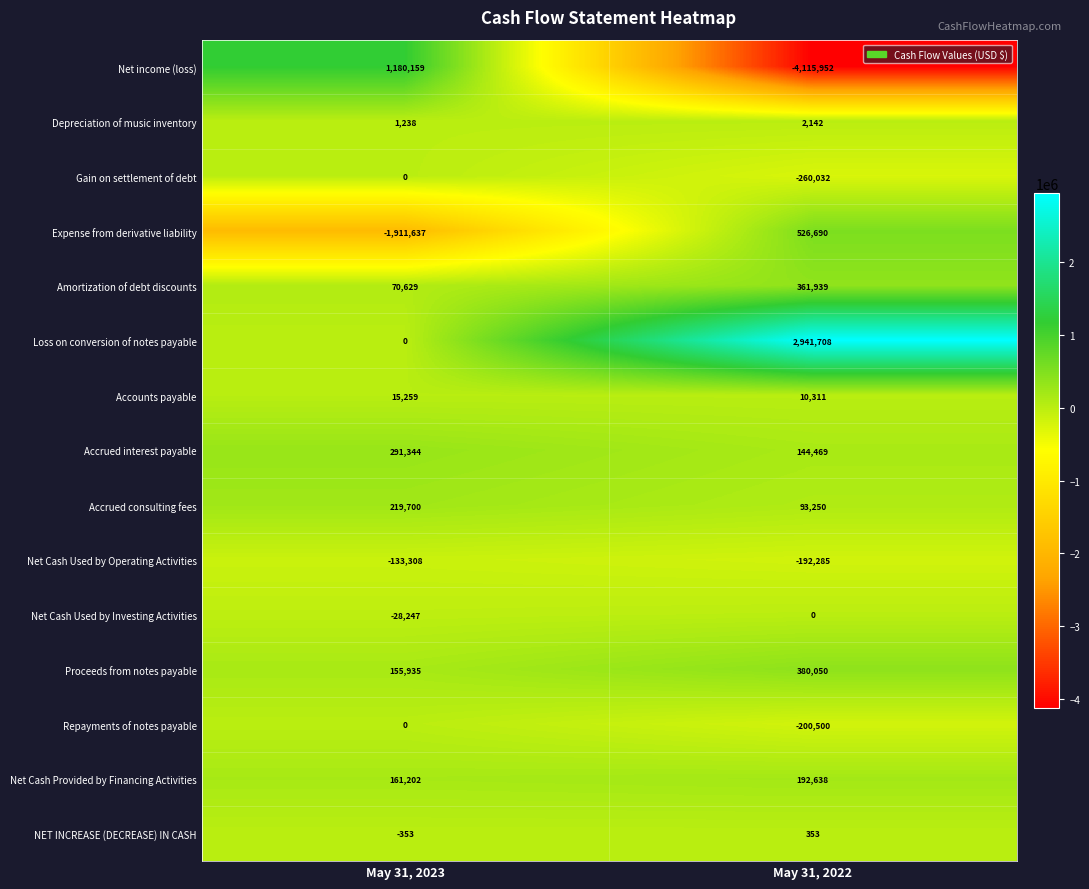

Reading left to right, extract all data points from this chart.

Net income (loss): 1180159	-4115952
Depreciation of music inventory: 1238	2142
Gain on settlement of debt: 0	-260032
Expense from derivative liability: -1911637	526690
Amortization of debt discounts: 70629	361939
Loss on conversion of notes payable: 0	2941708
Accounts payable: 15259	10311
Accrued interest payable: 291344	144469
Accrued consulting fees: 219700	93250
Net Cash Used by Operating Activities: -133308	-192285
Net Cash Used by Investing Activities: -28247	0
Proceeds from notes payable: 155935	380050
Repayments of notes payable: 0	-200500
Net Cash Provided by Financing Activities: 161202	192638
NET INCREASE (DECREASE) IN CASH: -353	353